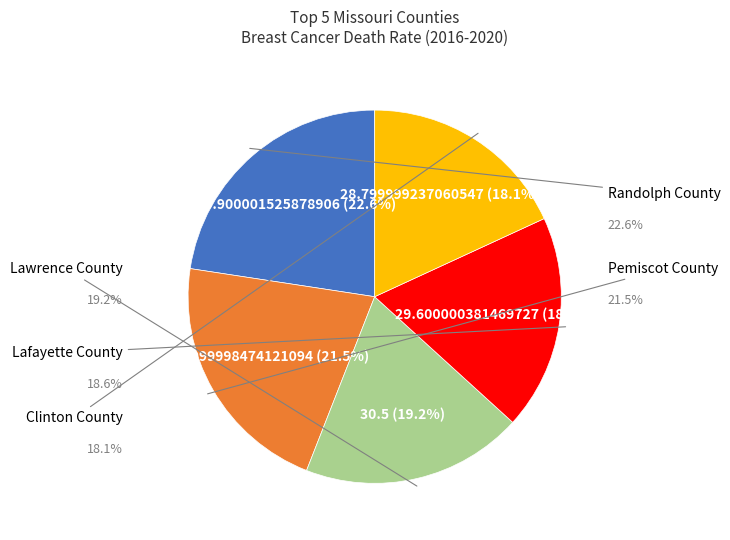

To the nearest percent, what is the difference between the largest and smallest slice percentages?

4%